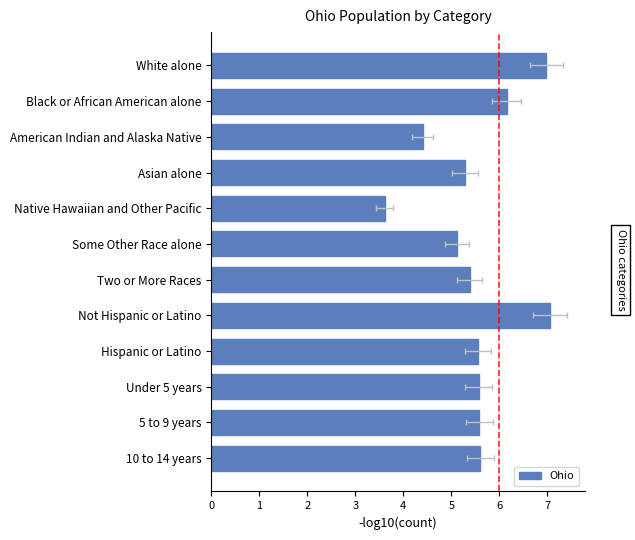

Rank the categories by value from highest to lowest.

Not Hispanic or Latino, White alone, Black or African American alone, 10 to 14 years, 5 to 9 years, Under 5 years, Hispanic or Latino, Two or More Races, Asian alone, Some Other Race alone, American Indian and Alaska Native, Native Hawaiian and Other Pacific